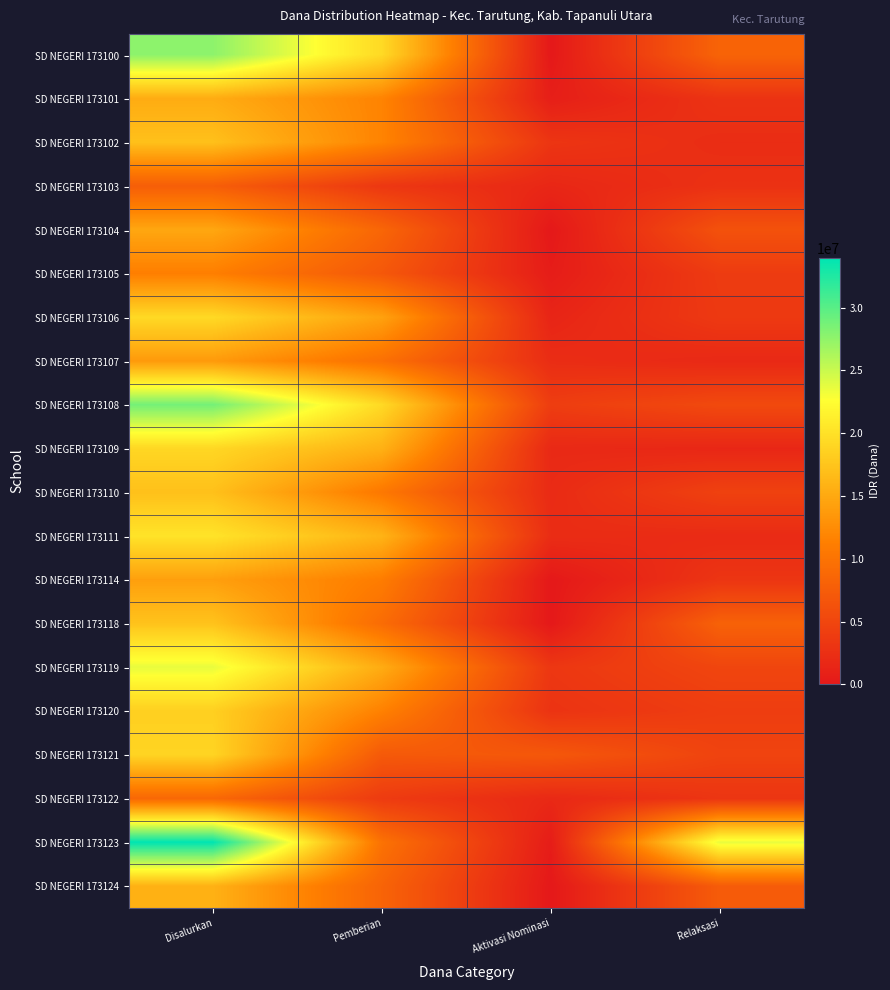

Reading left to right, list all the values displayed in this chart.

SD NEGERI 173100: Disalurkan=27675000	Pemberian=19350000	Aktivasi Nominasi=0	Relaksasi=8325000
SD NEGERI 173101: Disalurkan=15300000	Pemberian=11700000	Aktivasi Nominasi=675000	Relaksasi=2925000
SD NEGERI 173102: Disalurkan=17100000	Pemberian=11700000	Aktivasi Nominasi=3150000	Relaksasi=2250000
SD NEGERI 173103: Disalurkan=7650000	Pemberian=3375000	Aktivasi Nominasi=1575000	Relaksasi=2700000
SD NEGERI 173104: Disalurkan=14850000	Pemberian=8550000	Aktivasi Nominasi=0	Relaksasi=6300000
SD NEGERI 173105: Disalurkan=11250000	Pemberian=6975000	Aktivasi Nominasi=450000	Relaksasi=3825000
SD NEGERI 173106: Disalurkan=19350000	Pemberian=14400000	Aktivasi Nominasi=1350000	Relaksasi=3600000
SD NEGERI 173107: Disalurkan=13725000	Pemberian=9675000	Aktivasi Nominasi=2250000	Relaksasi=1800000
SD NEGERI 173108: Disalurkan=28800000	Pemberian=19350000	Aktivasi Nominasi=4050000	Relaksasi=5400000
SD NEGERI 173109: Disalurkan=19125000	Pemberian=15750000	Aktivasi Nominasi=1800000	Relaksasi=1575000
SD NEGERI 173110: Disalurkan=17100000	Pemberian=10575000	Aktivasi Nominasi=2025000	Relaksasi=4500000
SD NEGERI 173111: Disalurkan=20250000	Pemberian=15975000	Aktivasi Nominasi=2250000	Relaksasi=2025000
SD NEGERI 173114: Disalurkan=14175000	Pemberian=11025000	Aktivasi Nominasi=0	Relaksasi=3150000
SD NEGERI 173118: Disalurkan=17325000	Pemberian=9225000	Aktivasi Nominasi=0	Relaksasi=8100000
SD NEGERI 173119: Disalurkan=23625000	Pemberian=15300000	Aktivasi Nominasi=3375000	Relaksasi=4950000
SD NEGERI 173120: Disalurkan=18450000	Pemberian=11475000	Aktivasi Nominasi=2925000	Relaksasi=4050000
SD NEGERI 173121: Disalurkan=18900000	Pemberian=7200000	Aktivasi Nominasi=6975000	Relaksasi=4725000
SD NEGERI 173122: Disalurkan=8775000	Pemberian=3825000	Aktivasi Nominasi=1800000	Relaksasi=3150000
SD NEGERI 173123: Disalurkan=33975000	Pemberian=9900000	Aktivasi Nominasi=450000	Relaksasi=23625000
SD NEGERI 173124: Disalurkan=15750000	Pemberian=8325000	Aktivasi Nominasi=0	Relaksasi=7425000